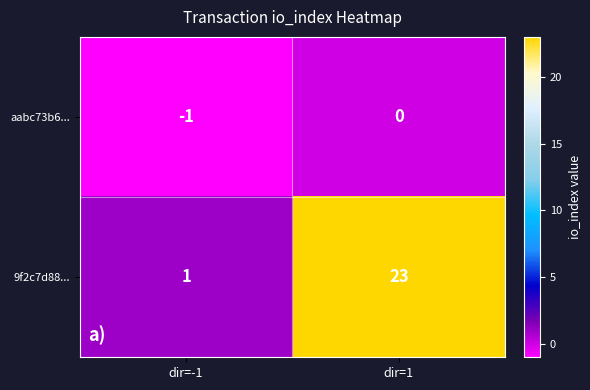

Is it true that aabc73b6... equals -1 at dir=-1?

True